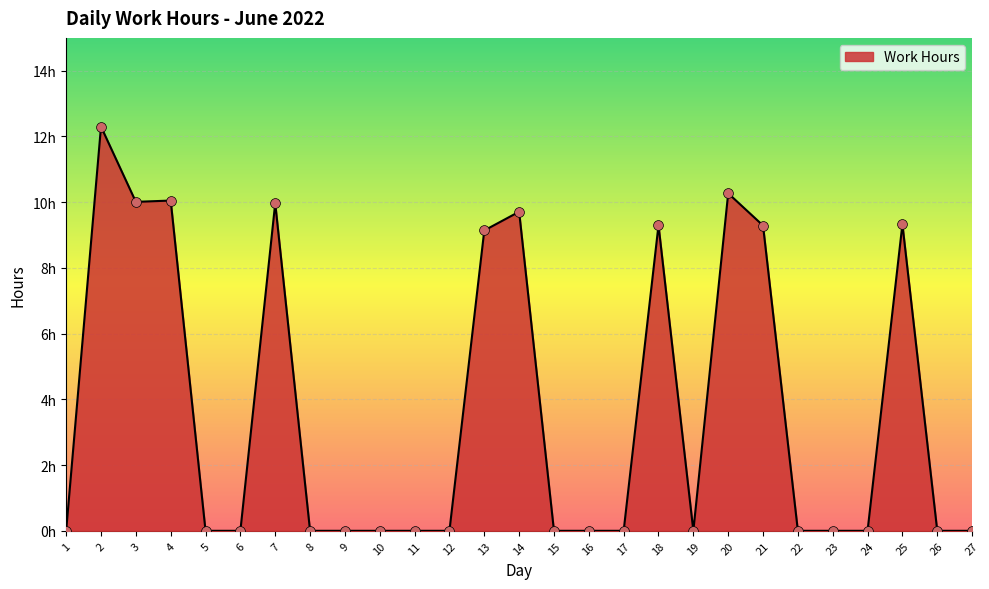

What is the change in value from 6 to 14?

+9.7